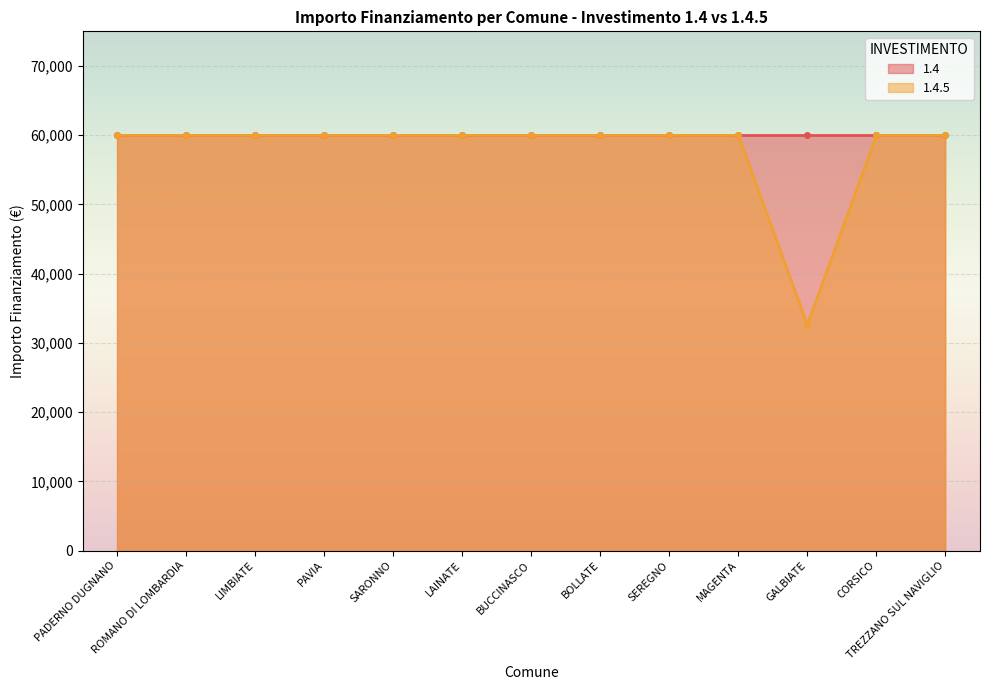

Approximately how many times larger is the value at MAGENTA compared to GALBIATE?

1.8